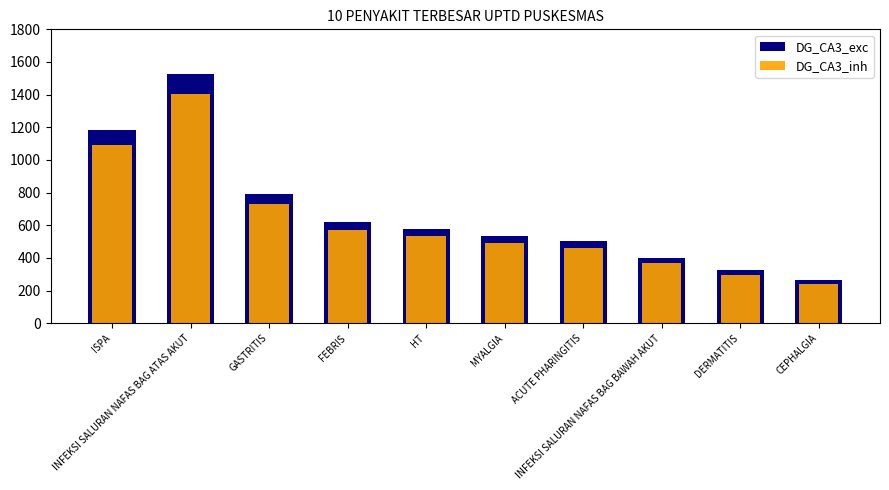

What is the label of the 10th bar from the right?

ISPA